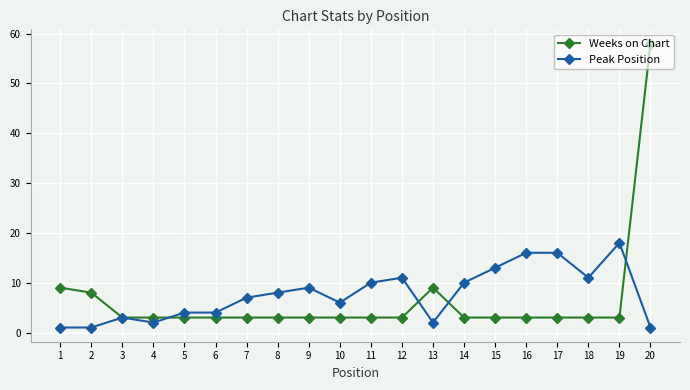

Which label corresponds to the largest value in the chart?

20